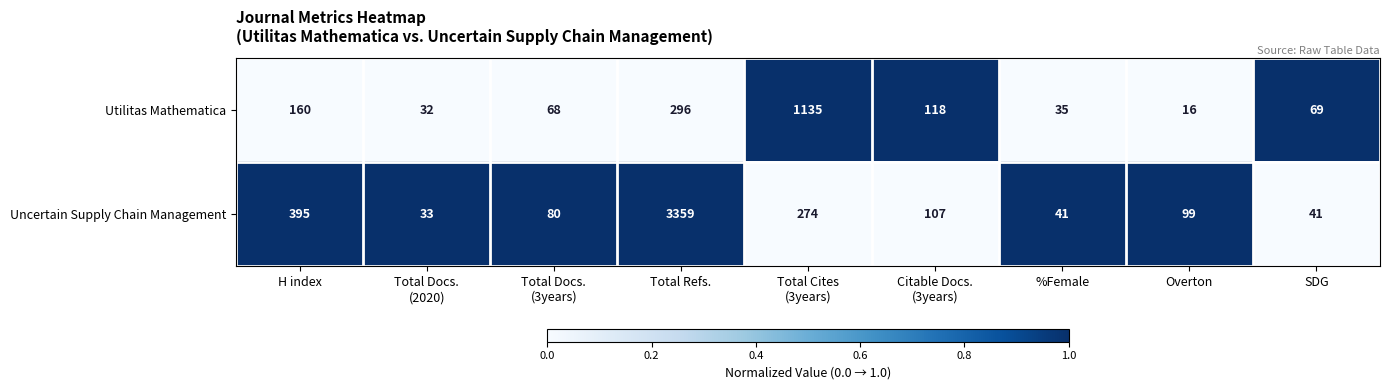

Which series has the widest spread of values?

Uncertain Supply Chain Management